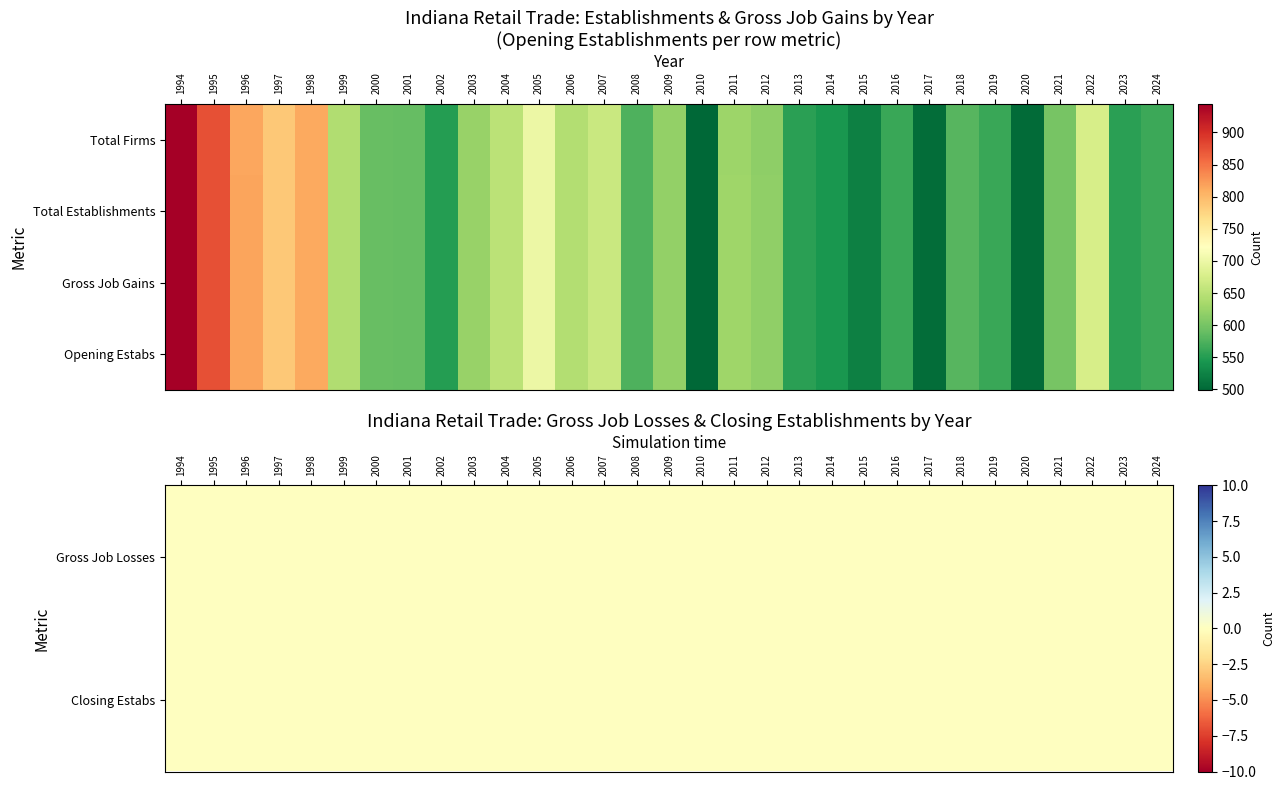

Where is Opening Estabs nearest to the value 722?

2005